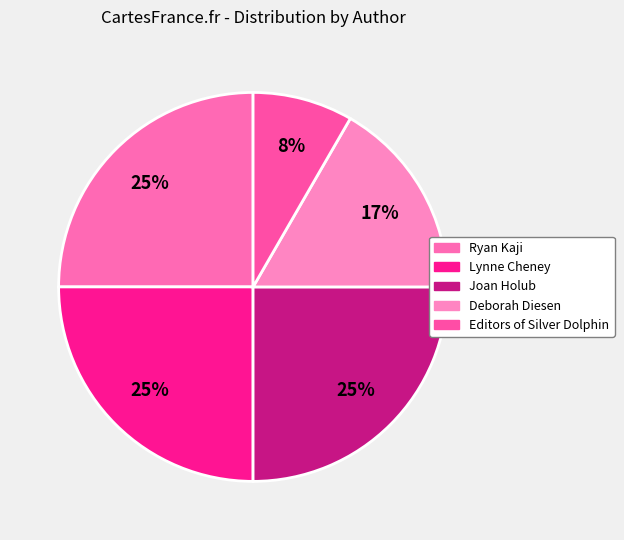

To the nearest percent, what portion does Ryan Kaji represent?

25%